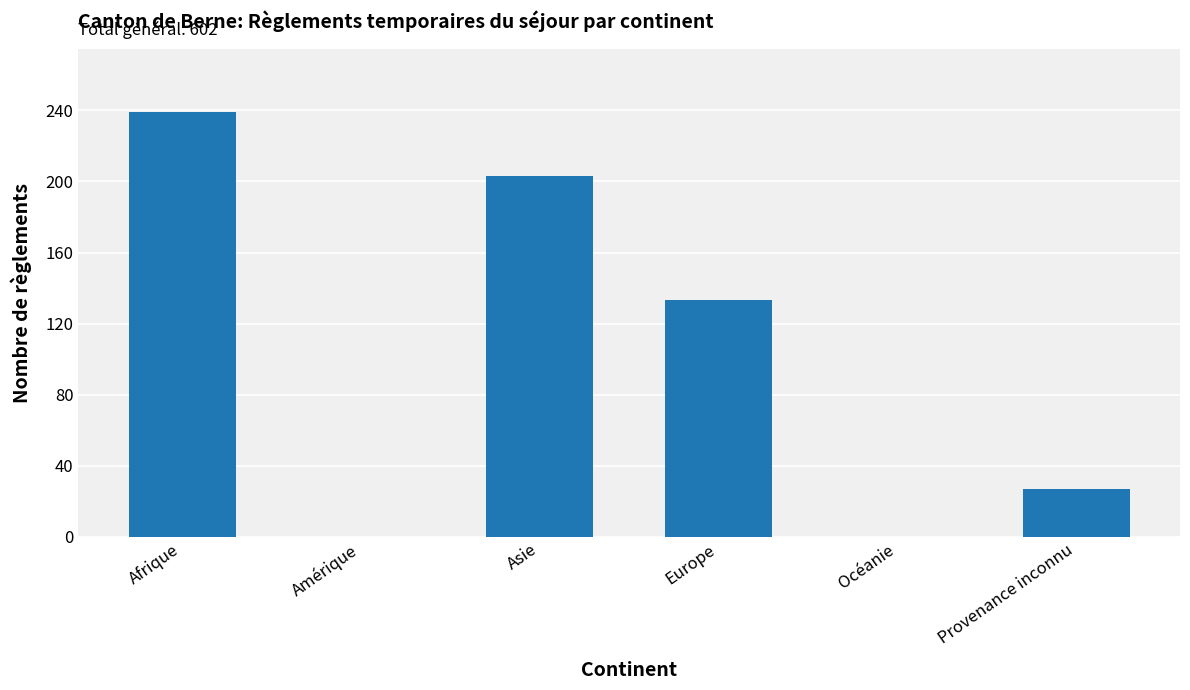

What is the greatest value displayed?

239